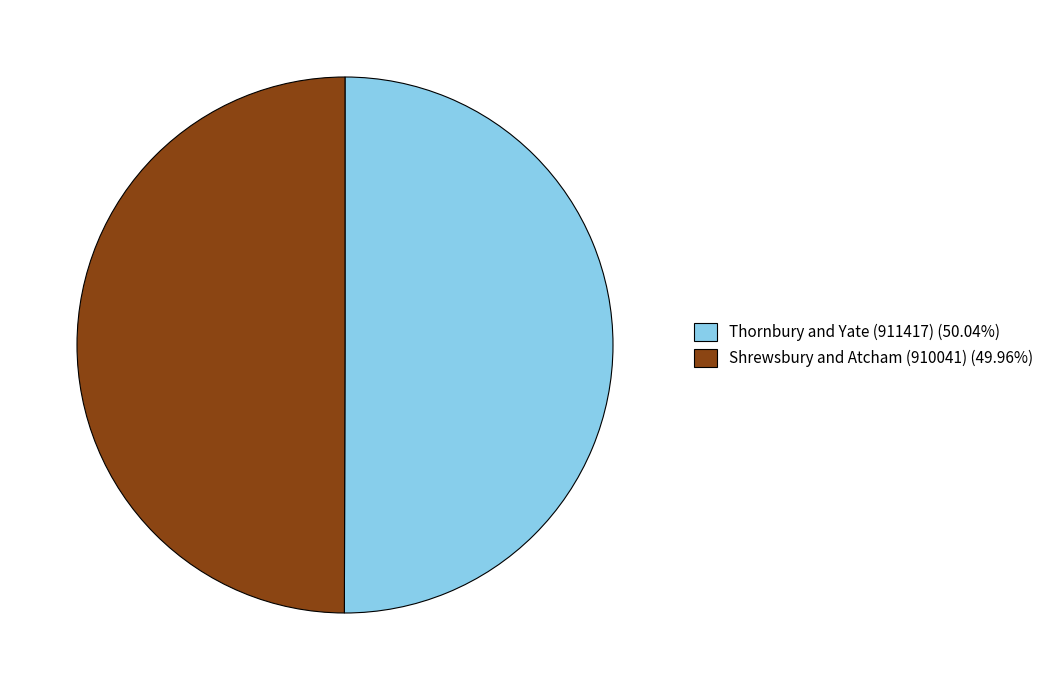

Is the sum of Thornbury and Yate (911417) (50.04%) and Shrewsbury and Atcham (910041) (49.96%) greater than half?

Yes